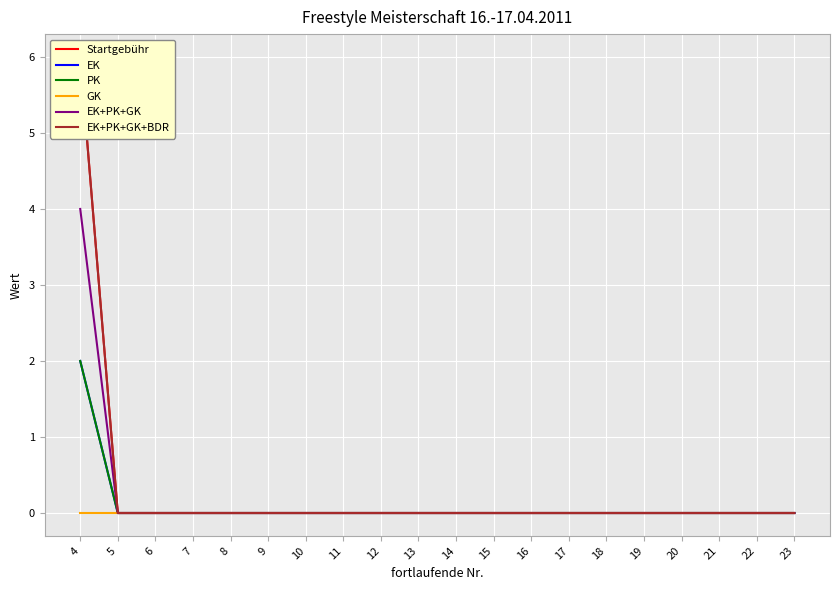

True or false: GK and EK+PK+GK intersect in this chart.

False